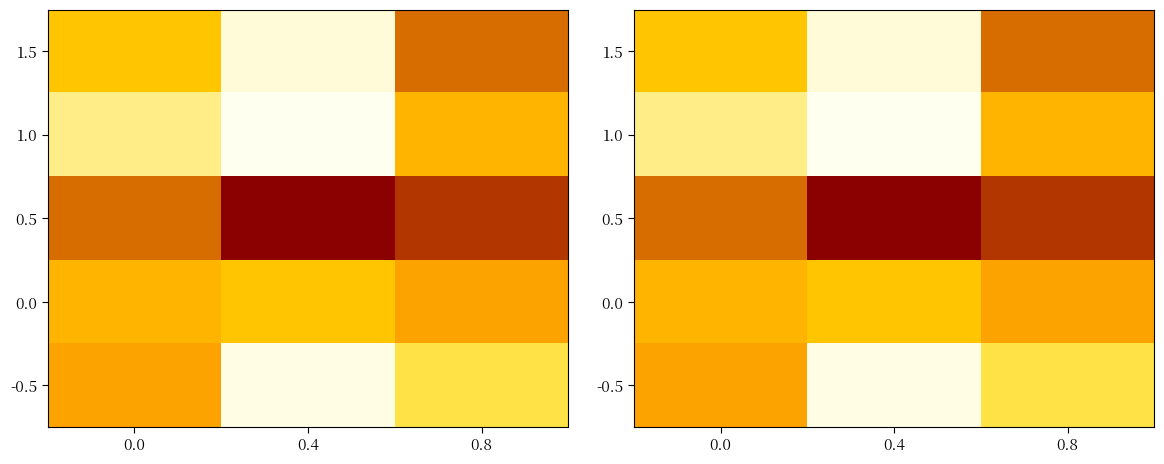

What is the maximum value shown in the chart?

2020